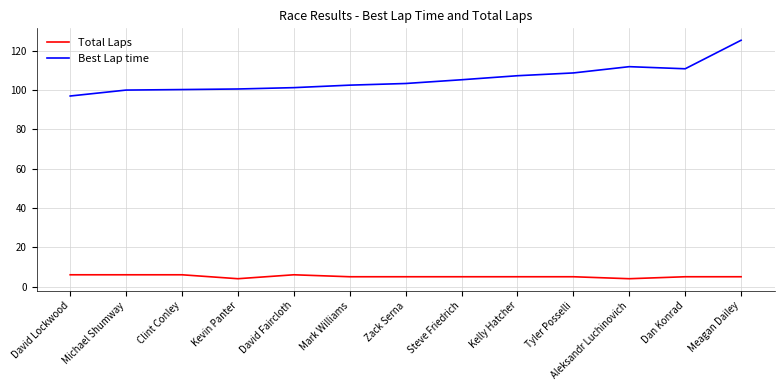

What is the total value across all series at Mark Williams?

107.4